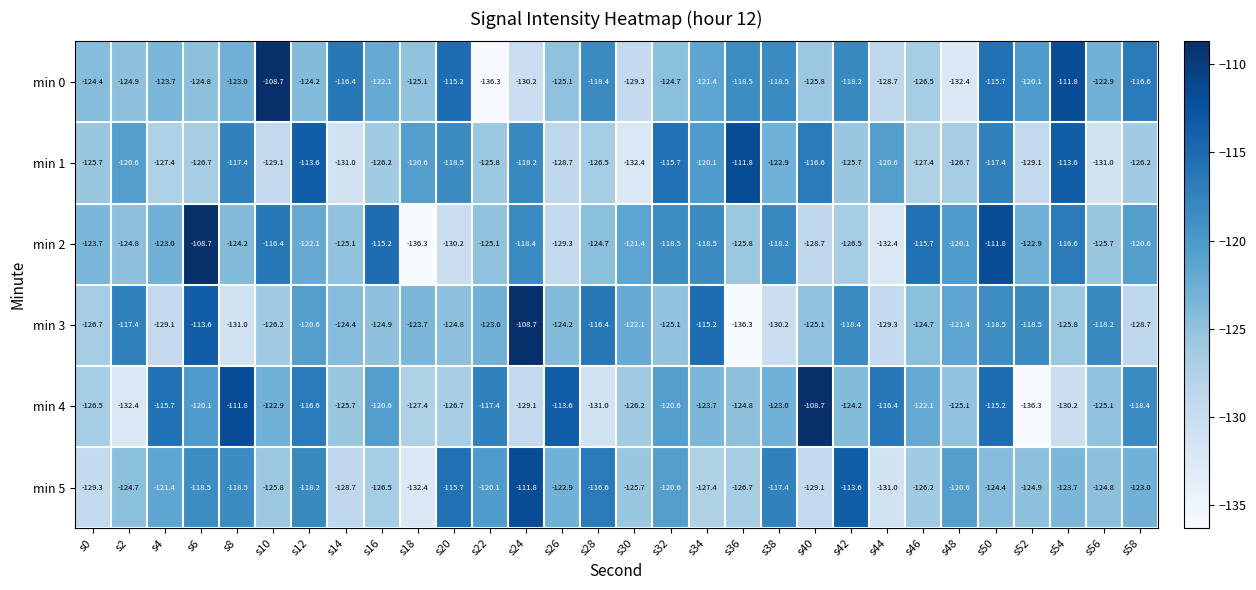

What is the difference between the maximum and second lowest values in the min 0 series?

23.7